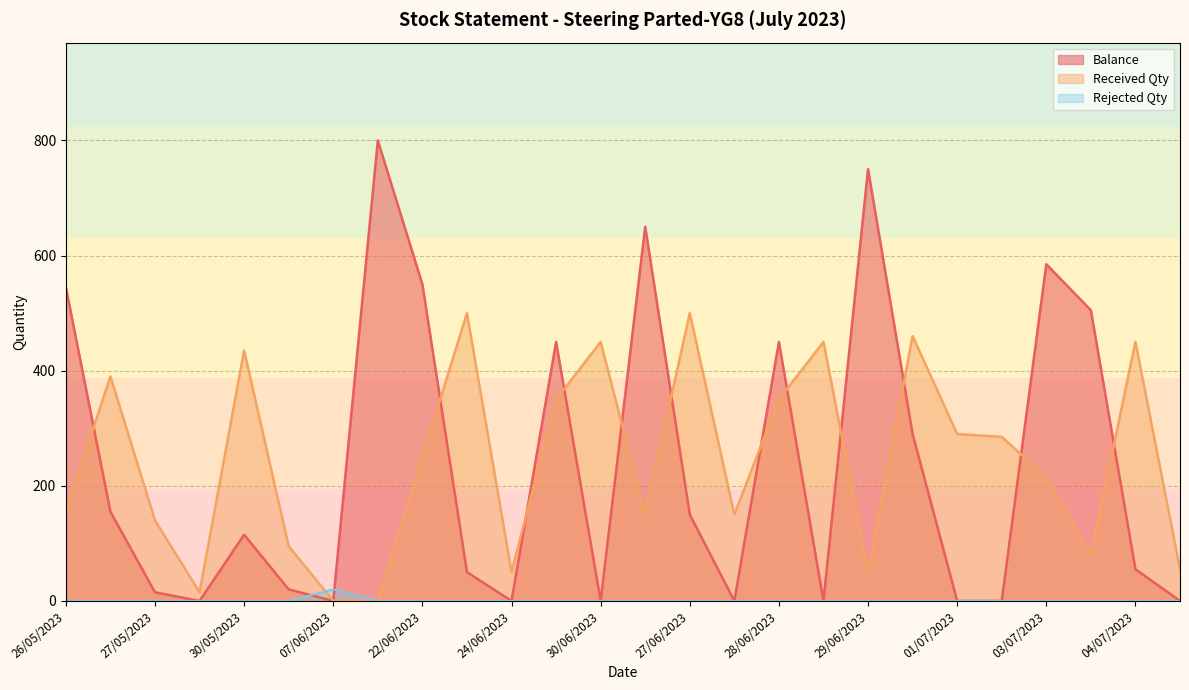

True or false: Balance has a value of -262 at 01/07/2023.

False